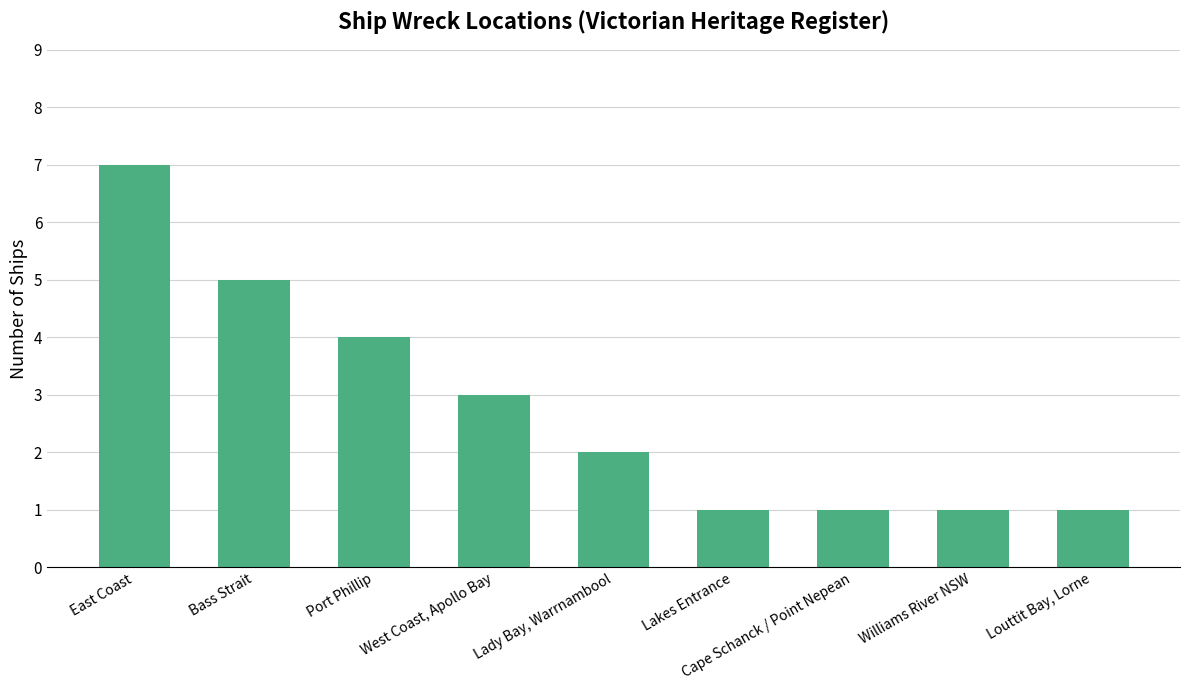

The value at Louttit Bay, Lorne is 2. True or false?

False